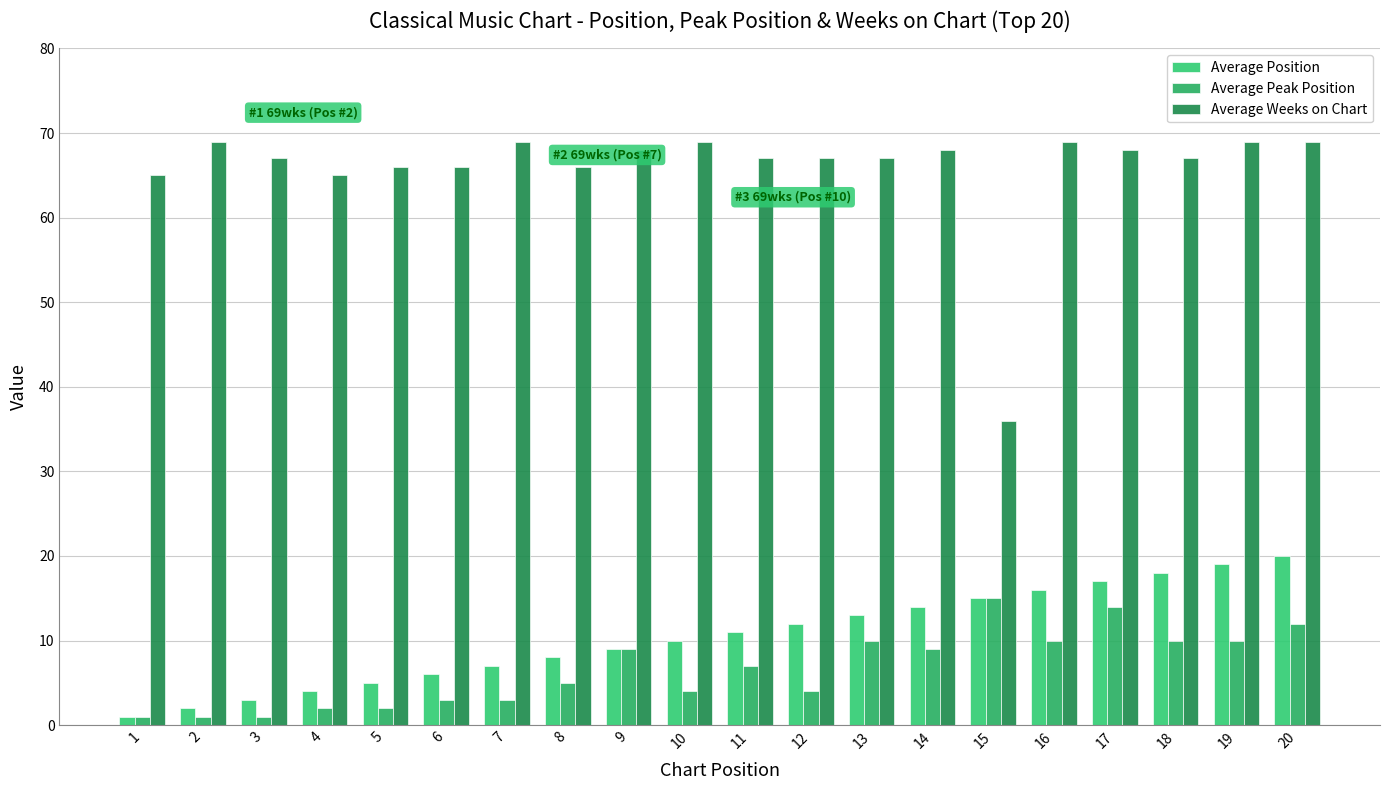

How many bars are there in total?

60